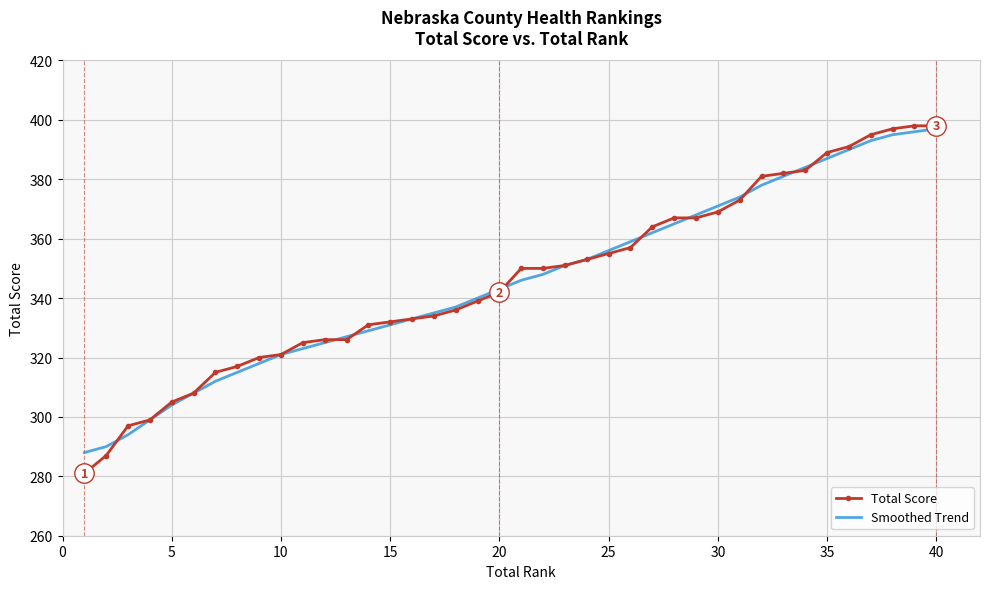

What is the greatest value displayed?

398